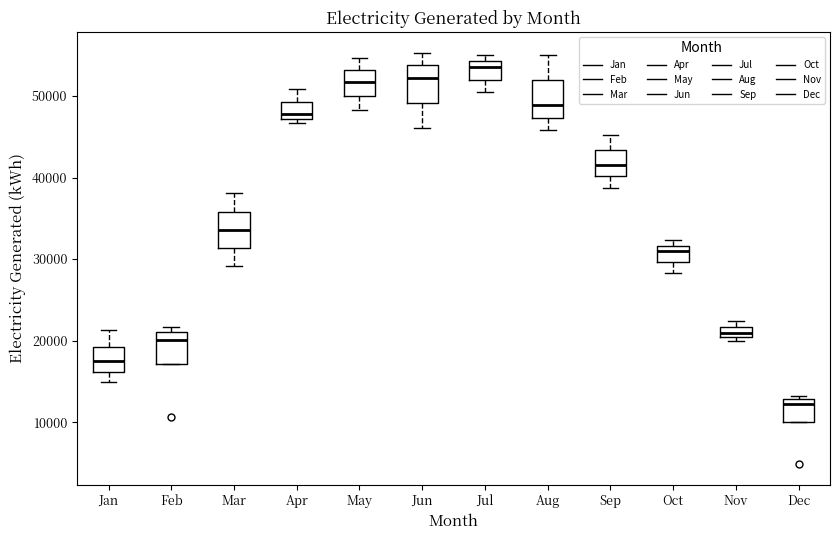

Where is the upper edge of the box for Jun on the y-axis? The values are not printed on the chart, so give them approximately, as read against the axis.

54000